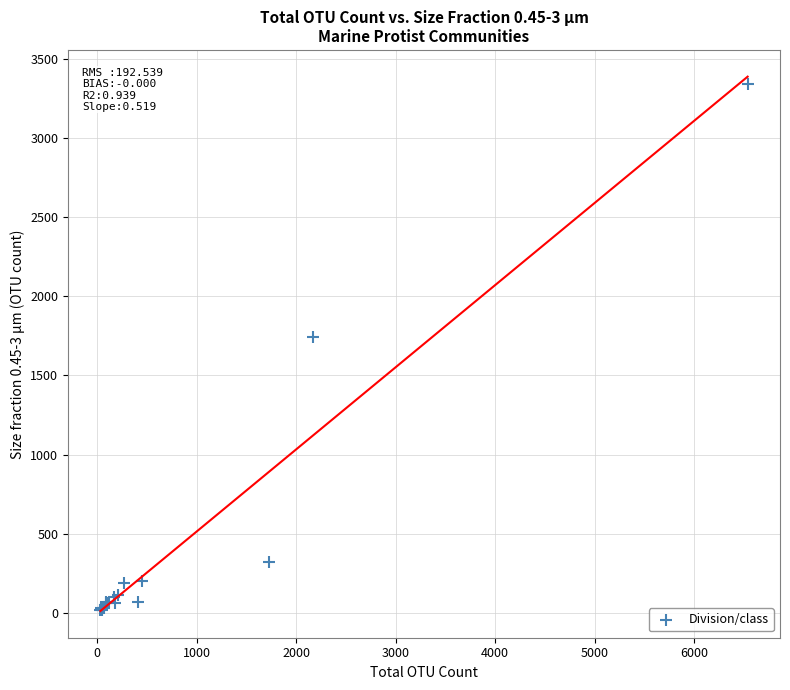

What Y value in the scatter plot is closest to 1677?

1741